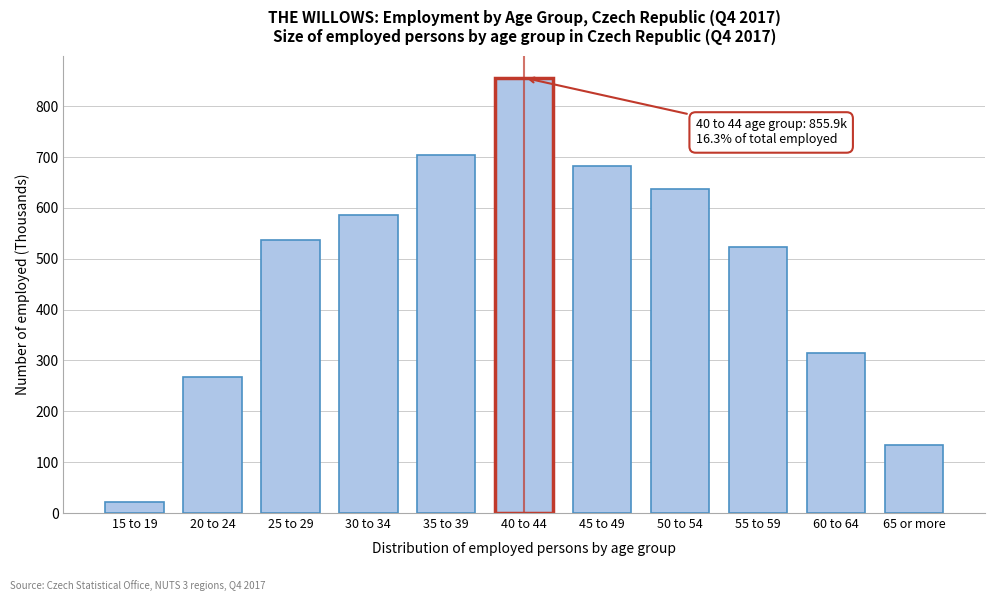

Reading left to right, extract all data points from this chart.

20.8	267.9	536.8	586.5	703.4	855.9	682.8	637.5	523.7	313.8	133.5